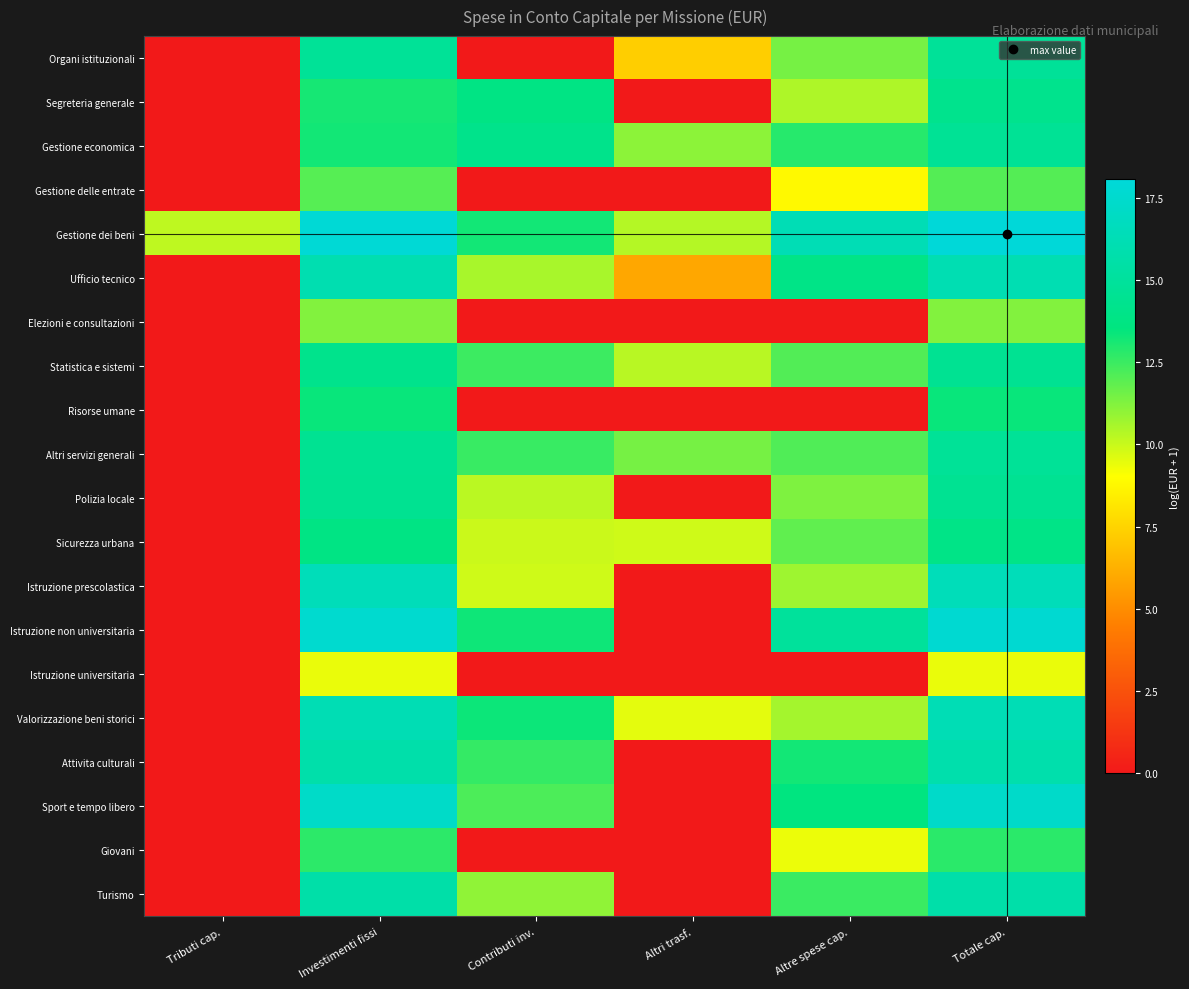

Which series has the largest total across all categories?

Gestione dei beni